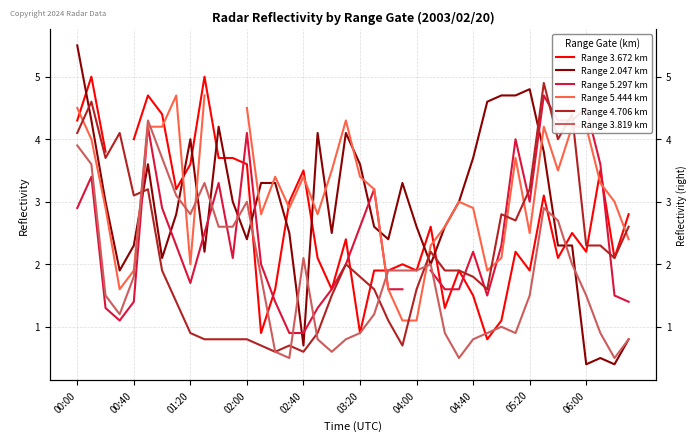

True or false: Range 5.297 km and Range 3.819 km intersect in this chart.

True